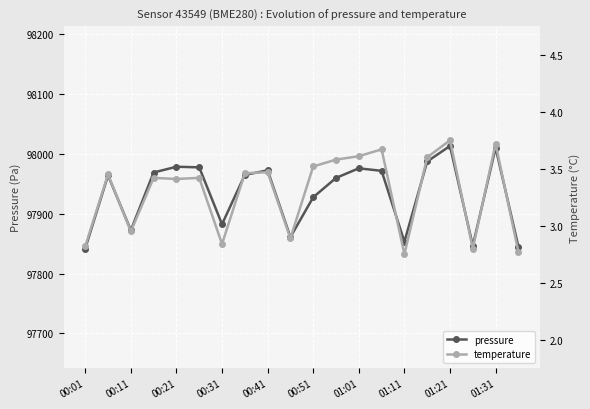

True or false: pressure has more than 0 interior local peaks.

True